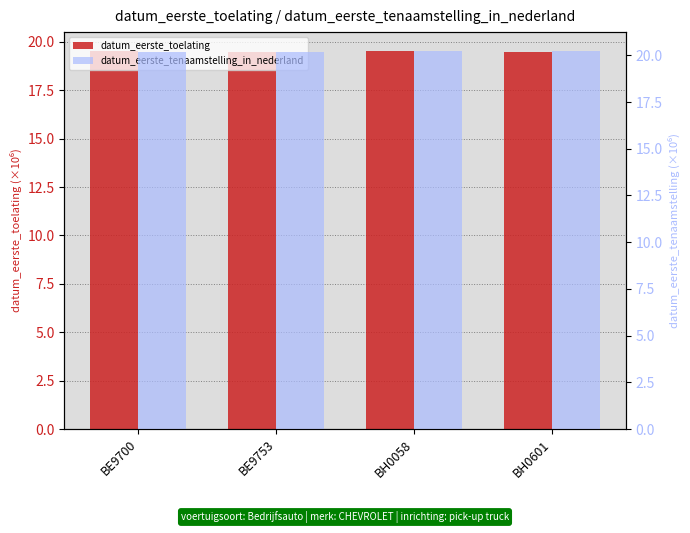

The datum_eerste_tenaamstelling_in_nederland series shows 35.2 at BE9753. True or false?

False